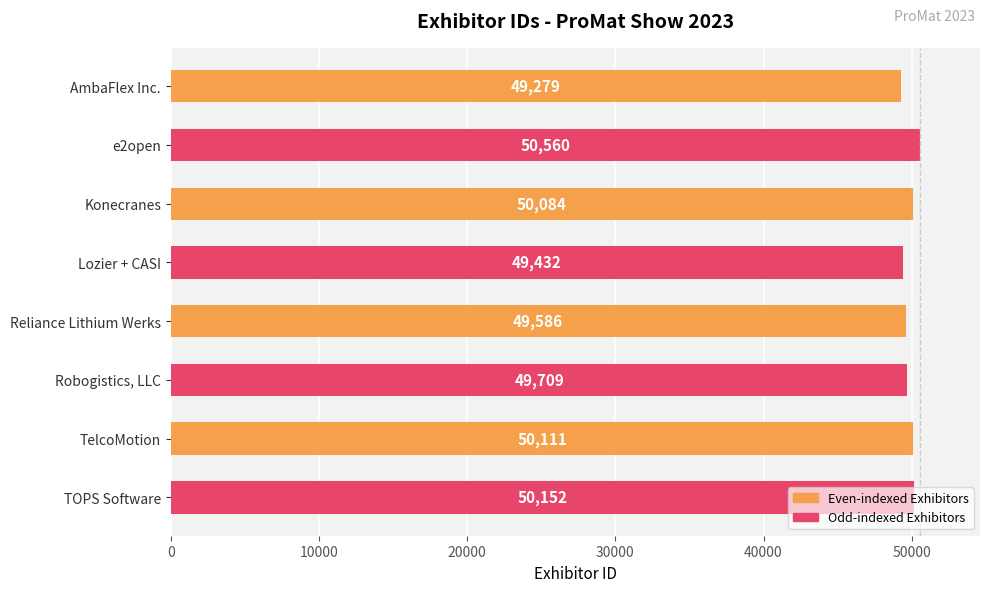

Rank the categories by value from lowest to highest.

AmbaFlex Inc., Lozier + CASI, Reliance Lithium Werks, Robogistics, LLC, Konecranes, TelcoMotion, TOPS Software, e2open